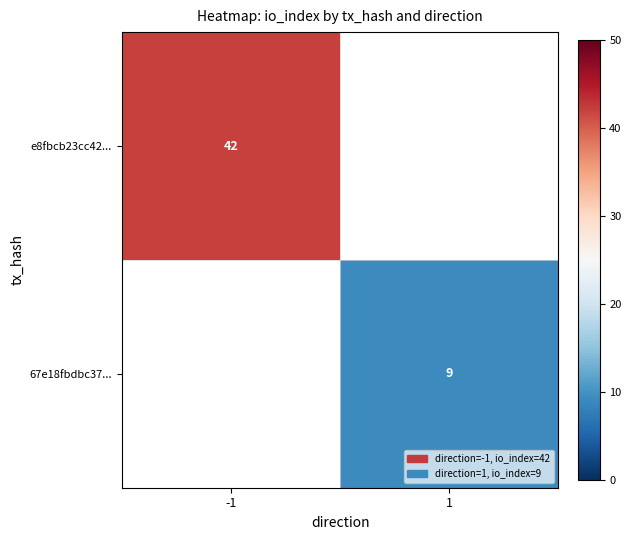

Is it true that 67e18fbdbc37... equals 9 at 1?

True